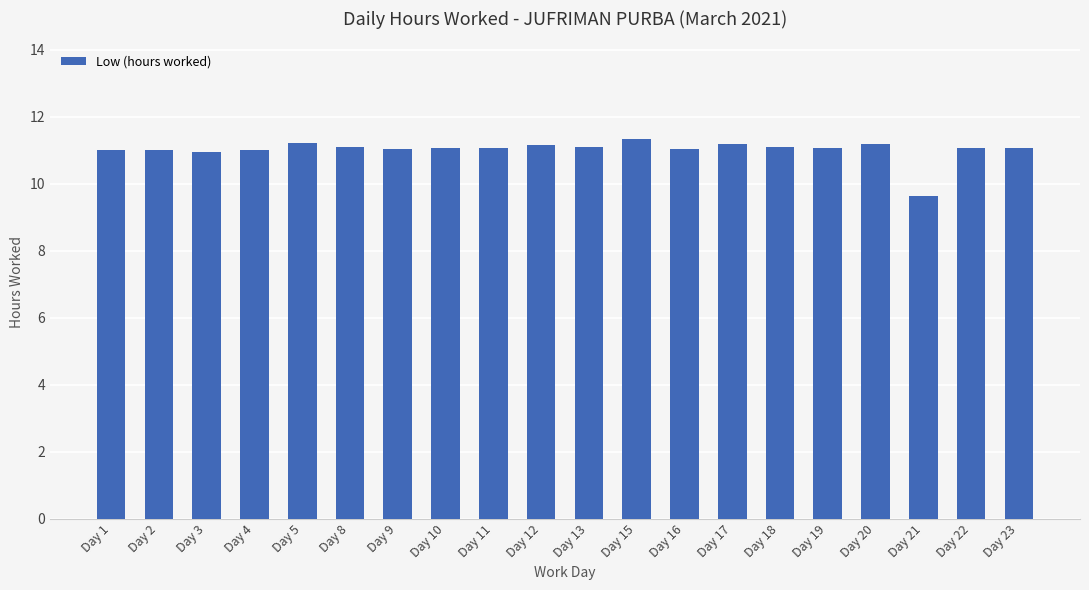

What value does the data have at Day 5?

11.2